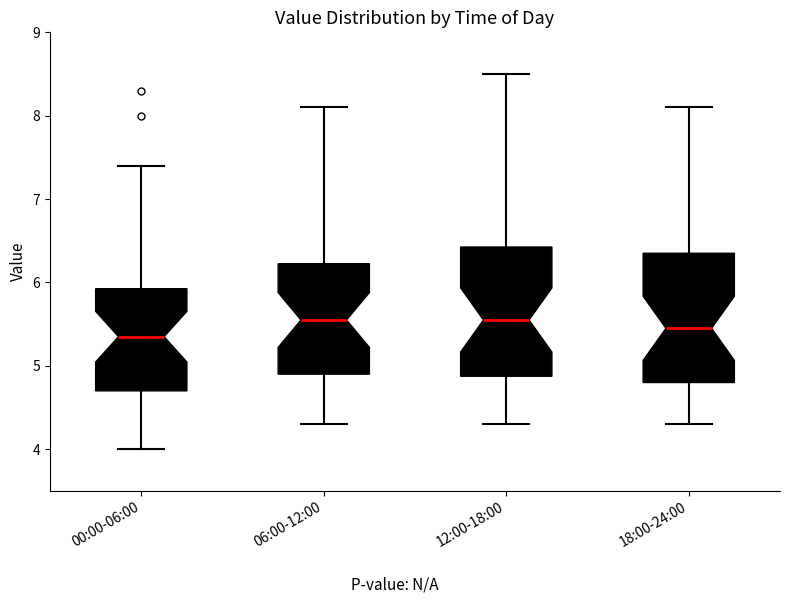

Reading left to right, read every box against the y-axis: the position of its median line, the range the box covers, and the ends of its whiskers. The values are not printed on the chart, so give them approximately, as read against the axis.

00:00-06:00: median 5.4, box 4.7 to 5.9, whiskers 4.0 to 7.4
06:00-12:00: median 5.6, box 4.9 to 6.2, whiskers 4.3 to 8.1
12:00-18:00: median 5.6, box 4.9 to 6.4, whiskers 4.3 to 8.5
18:00-24:00: median 5.5, box 4.8 to 6.4, whiskers 4.3 to 8.1